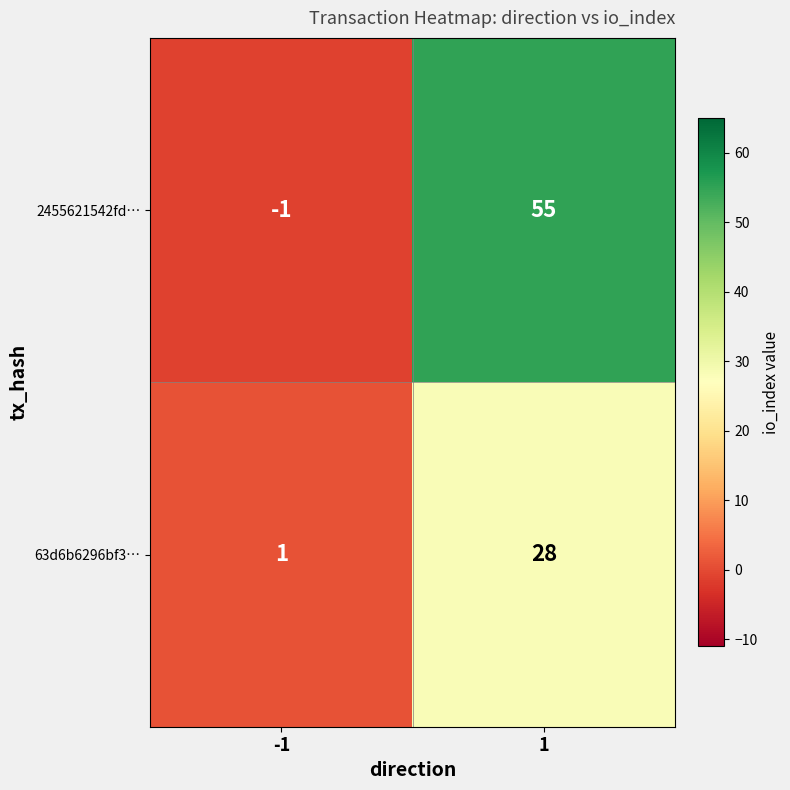

What is the sum of all 2455621542fd… values?

54